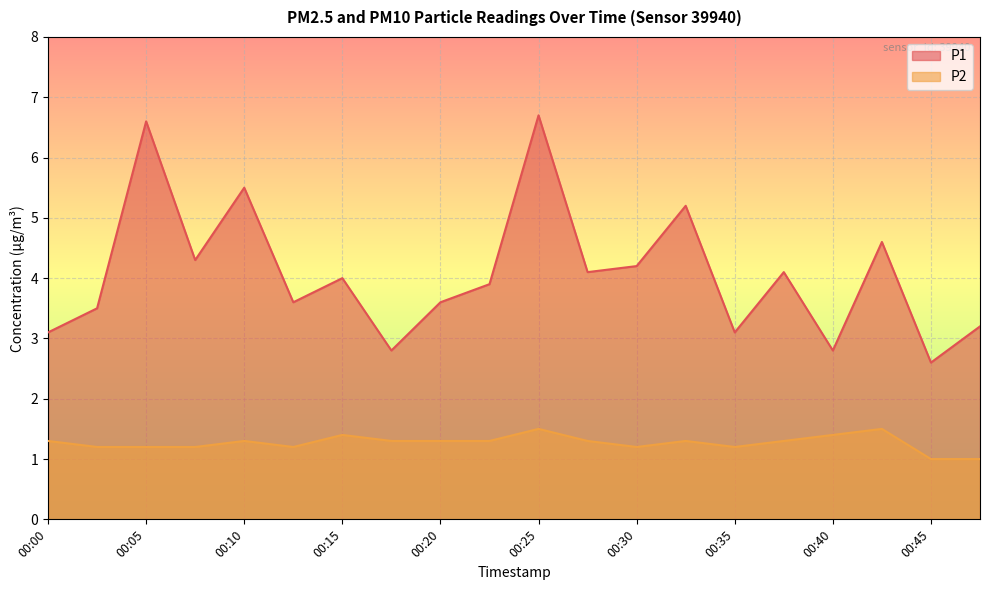

How many P2 values are between 1 and 2?

20